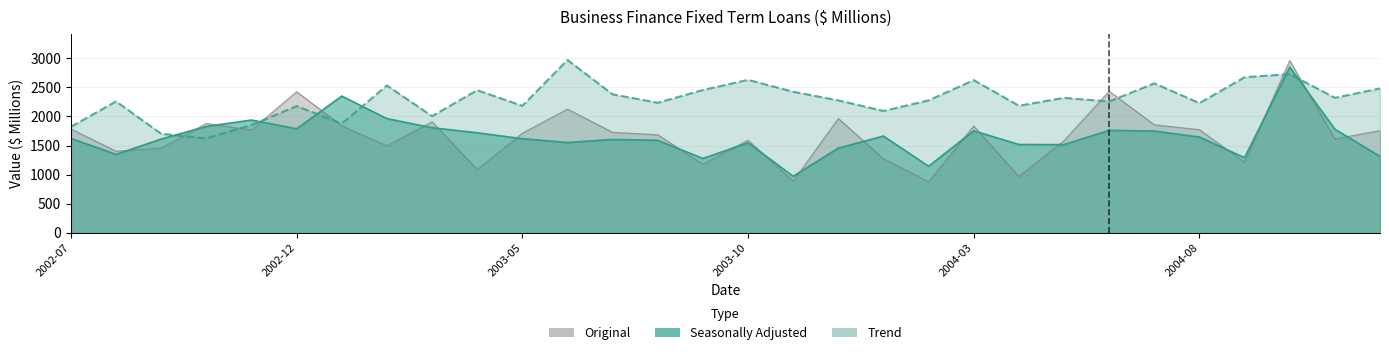

Where does the Seasonally Adjusted series first go above 1624?

2002-07